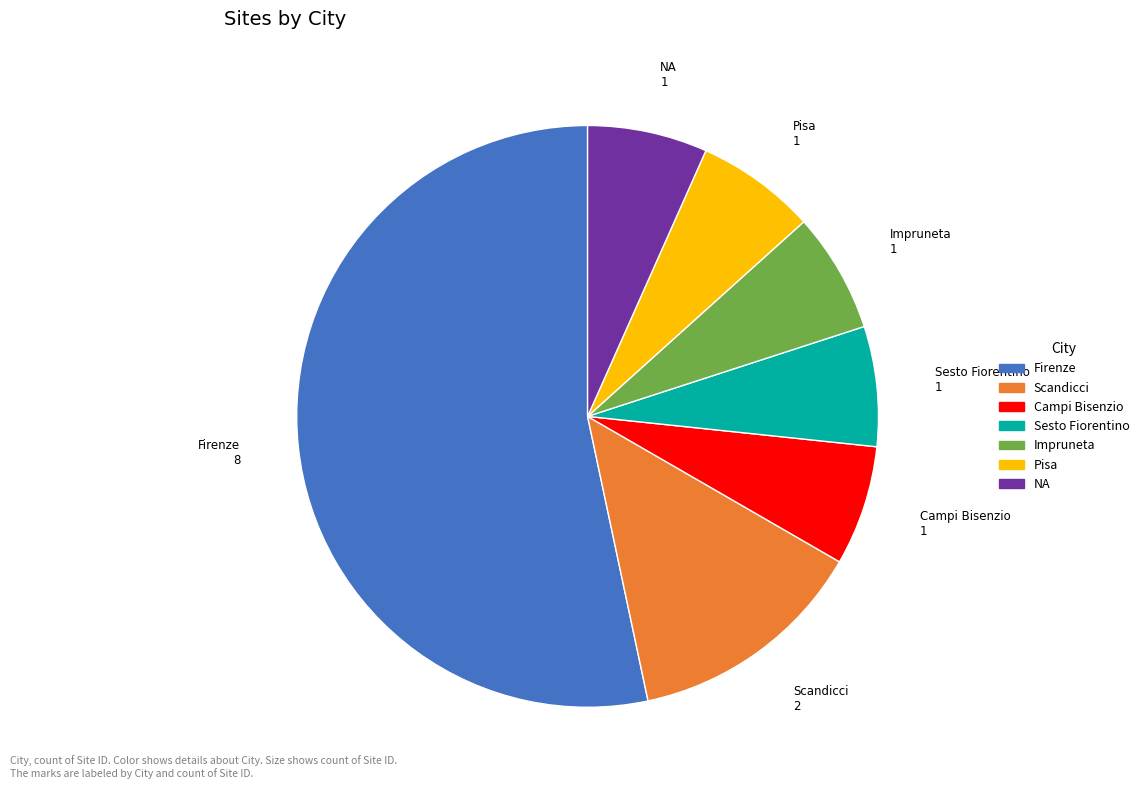

Between Scandicci and Campi Bisenzio, which is larger?

Scandicci